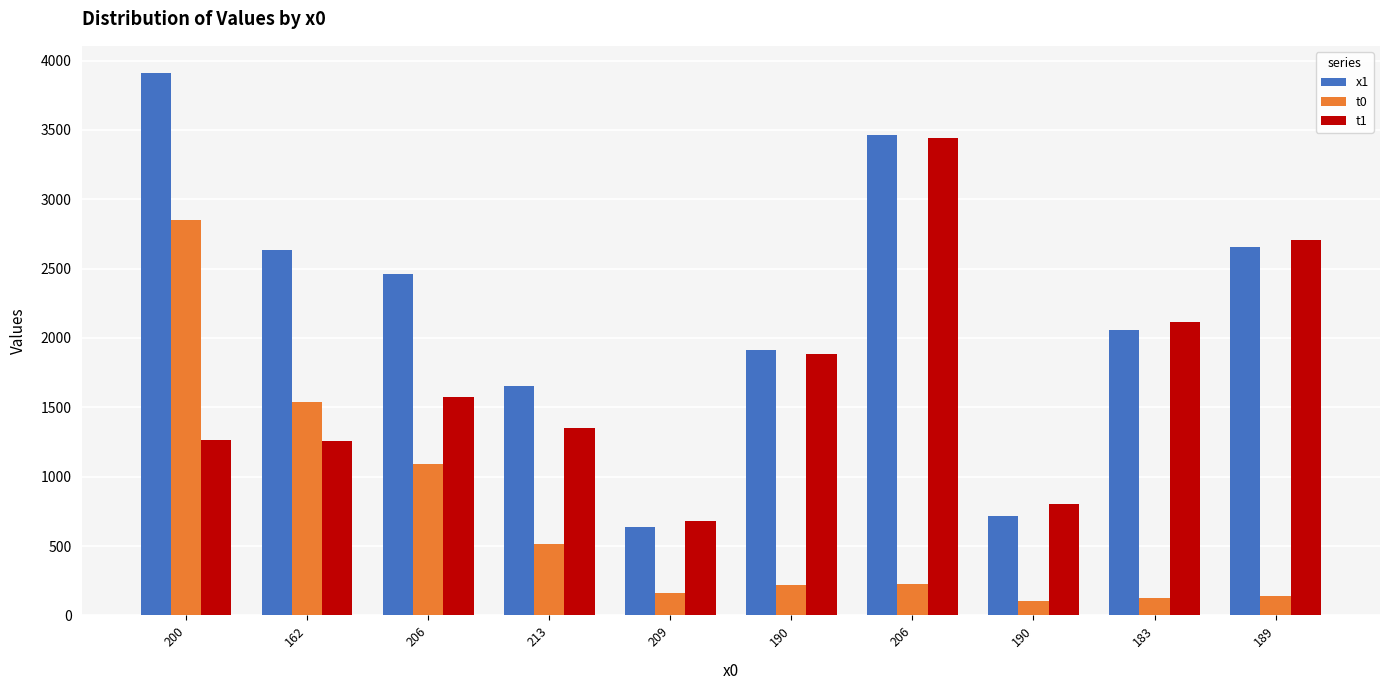

How many bars are there in total?

30